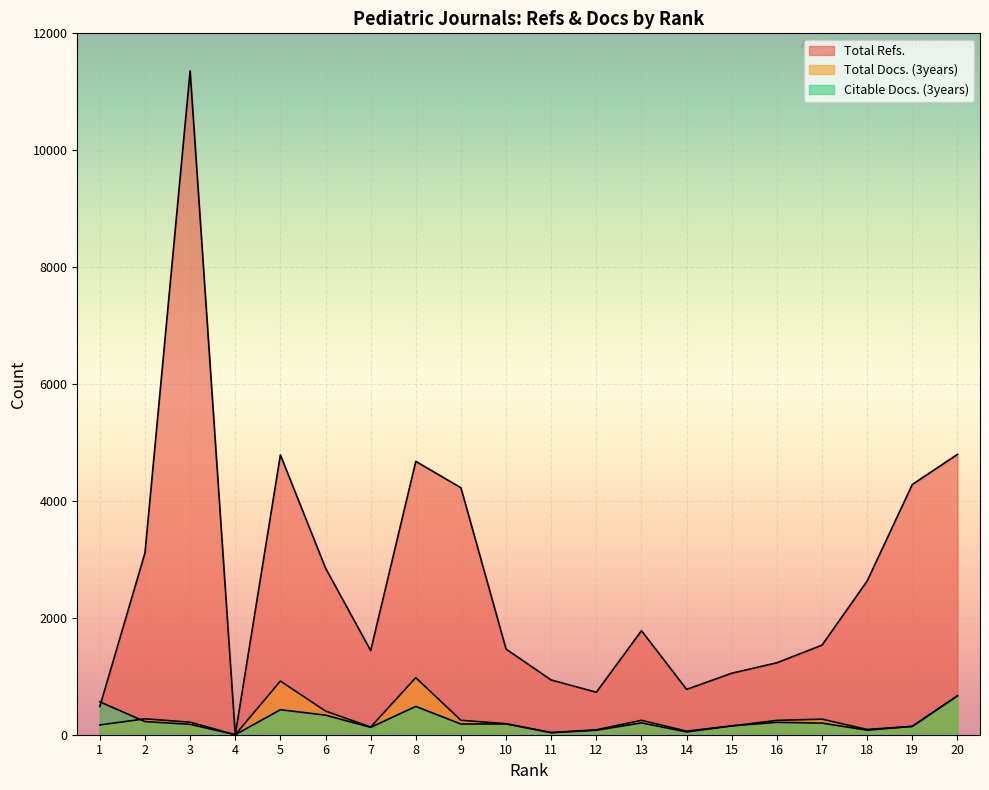

How many values in the Total Docs. (3years) series are below 214?

10